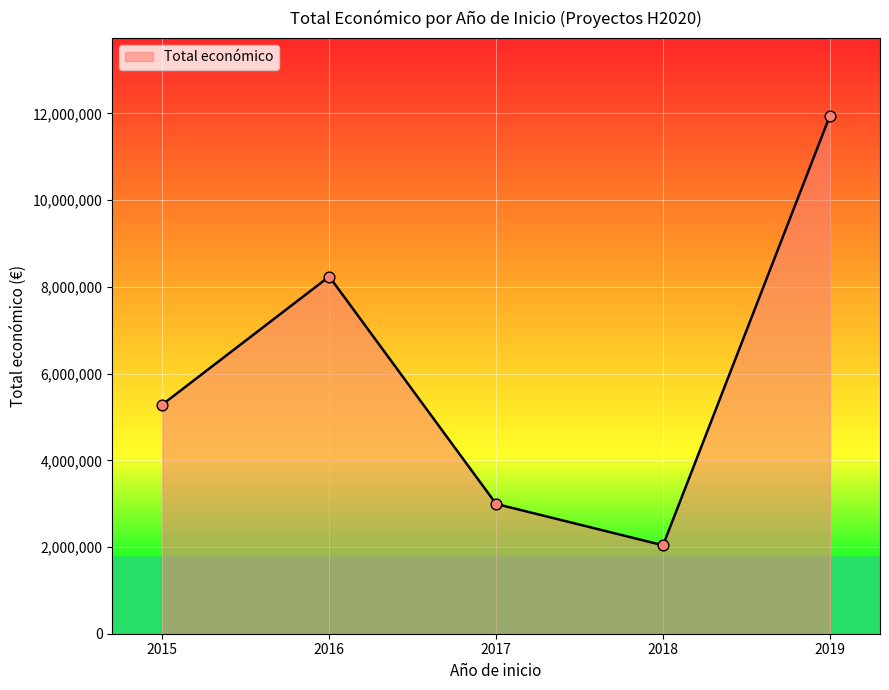

Approximately how many times larger is the value at 2019 compared to 2017?

4.0